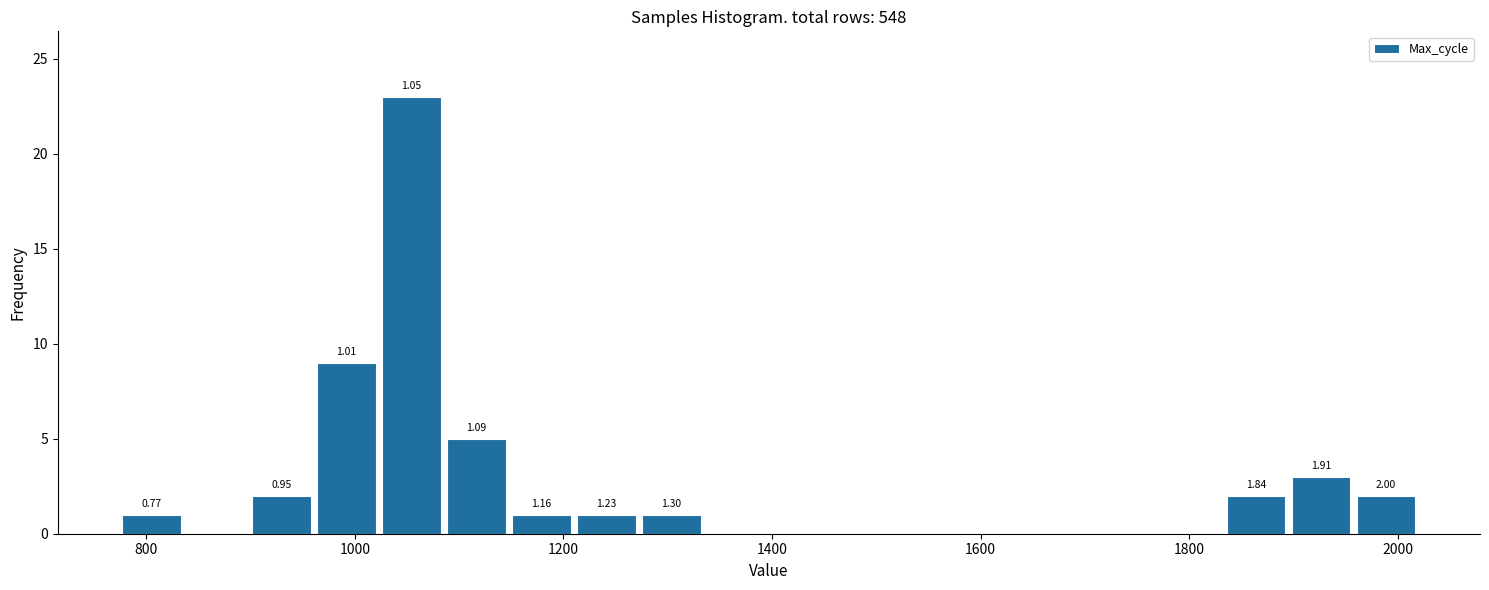

Read against the x-axis, roughly where is the centre of the tallest bar?

1060